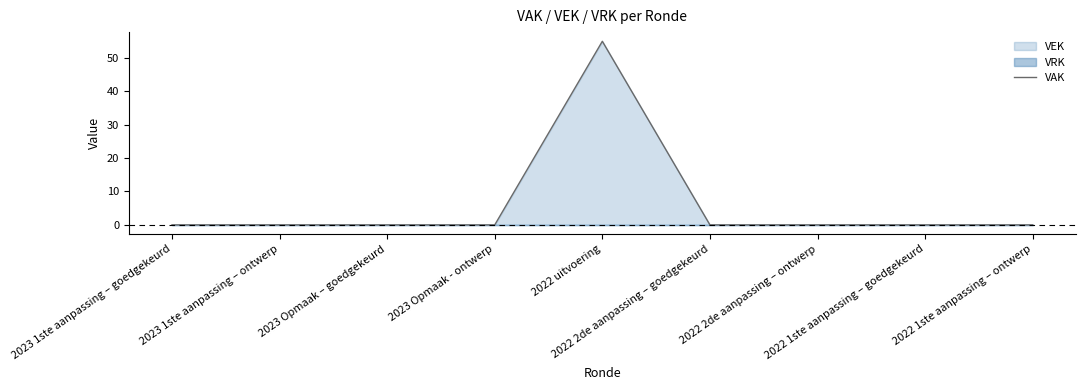

List the labels in order of value, smallest first.

2023 1ste aanpassing – goedgekeurd, 2023 1ste aanpassing – ontwerp, 2023 Opmaak – goedgekeurd, 2023 Opmaak - ontwerp, 2022 2de aanpassing – goedgekeurd, 2022 2de aanpassing – ontwerp, 2022 1ste aanpassing – goedgekeurd, 2022 1ste aanpassing – ontwerp, 2022 uitvoering